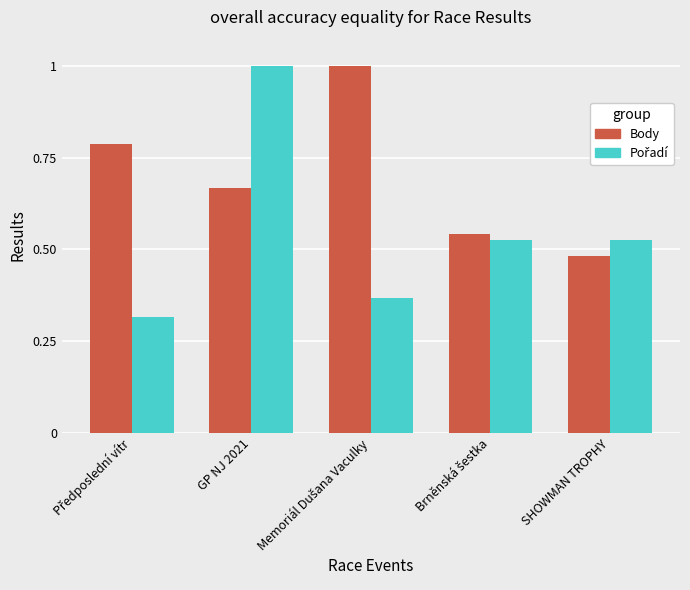

What is the sum of all Body values?

3.5